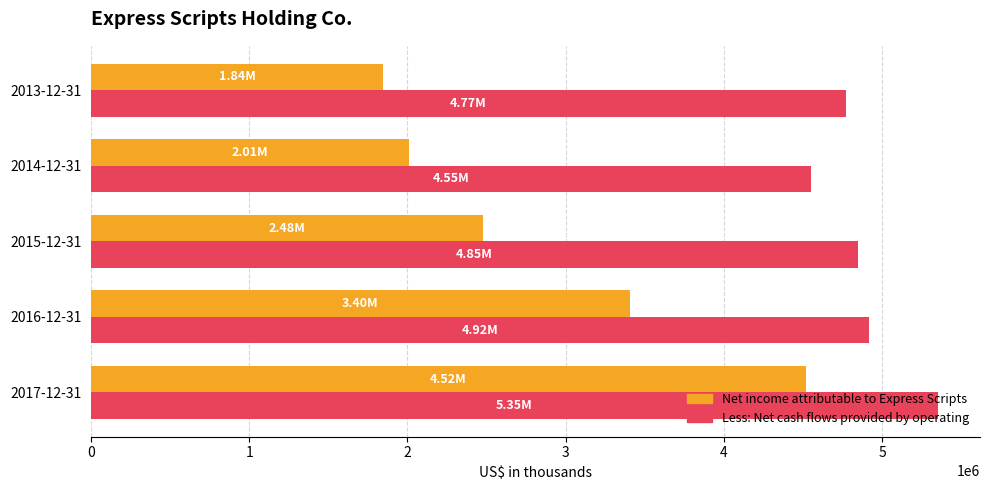

Which series has the largest range (max minus min)?

Net income attributable to Express Scripts